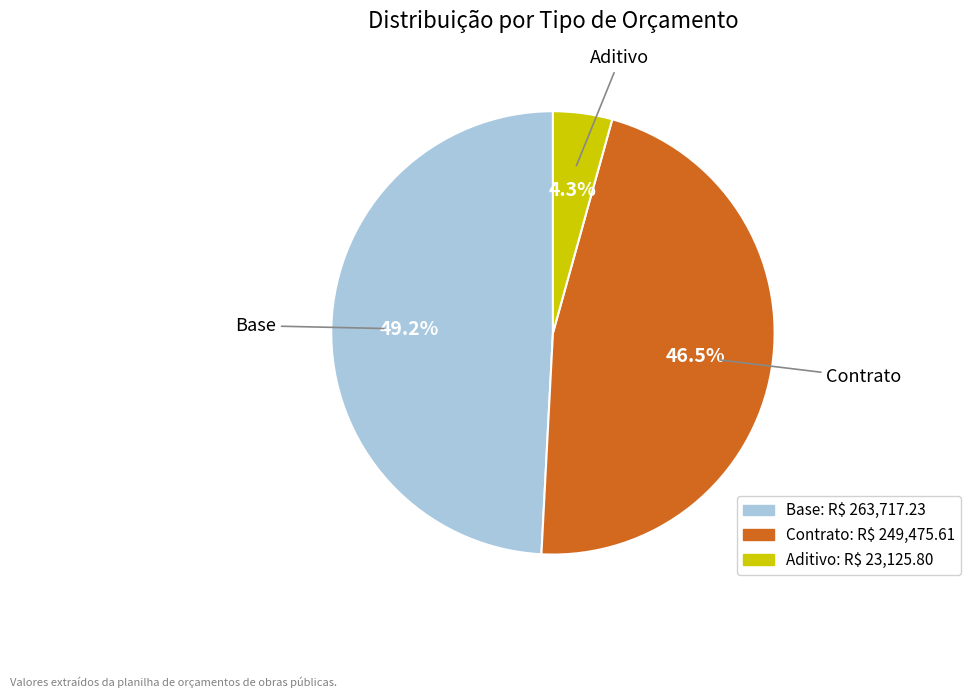

Is Contrato the majority of the pie?

No